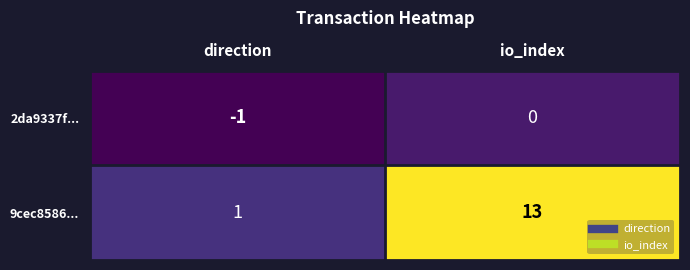

Which series has the largest range (max minus min)?

9cec8586...